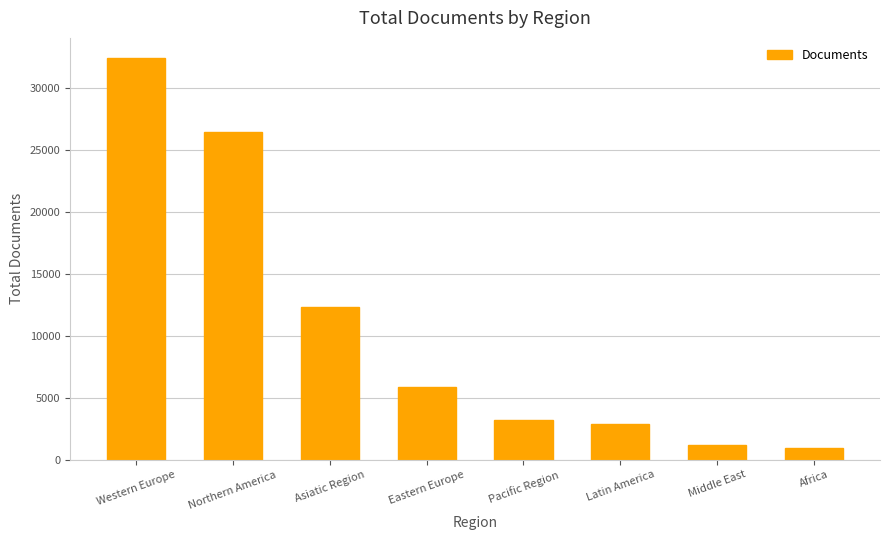

Rank the categories by value from lowest to highest.

Africa, Middle East, Latin America, Pacific Region, Eastern Europe, Asiatic Region, Northern America, Western Europe